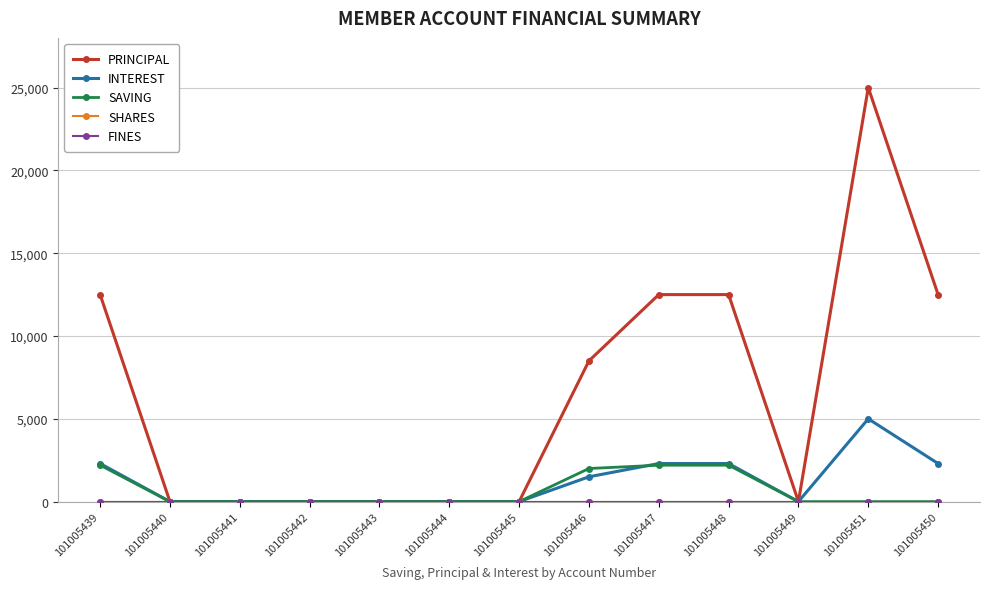

Is it true that PRINCIPAL equals 0 at 101005449?

True